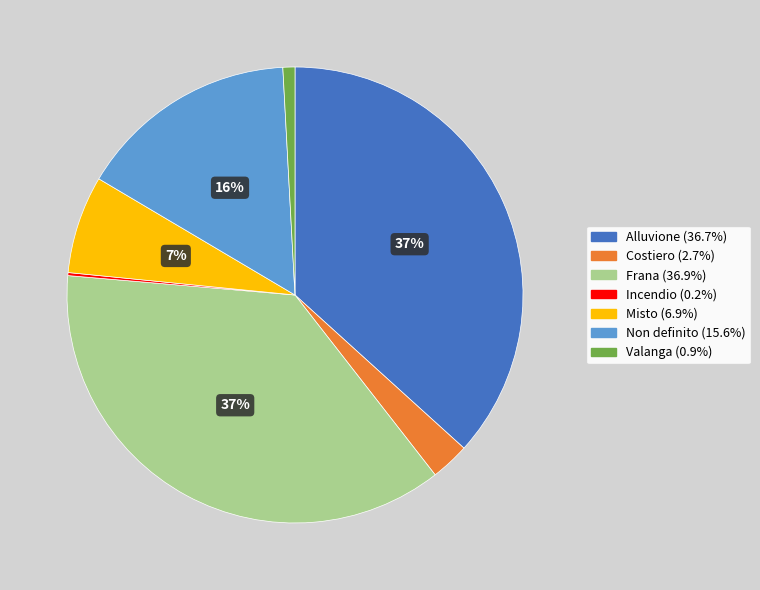

Which has a higher value, Non definito or Alluvione?

Alluvione